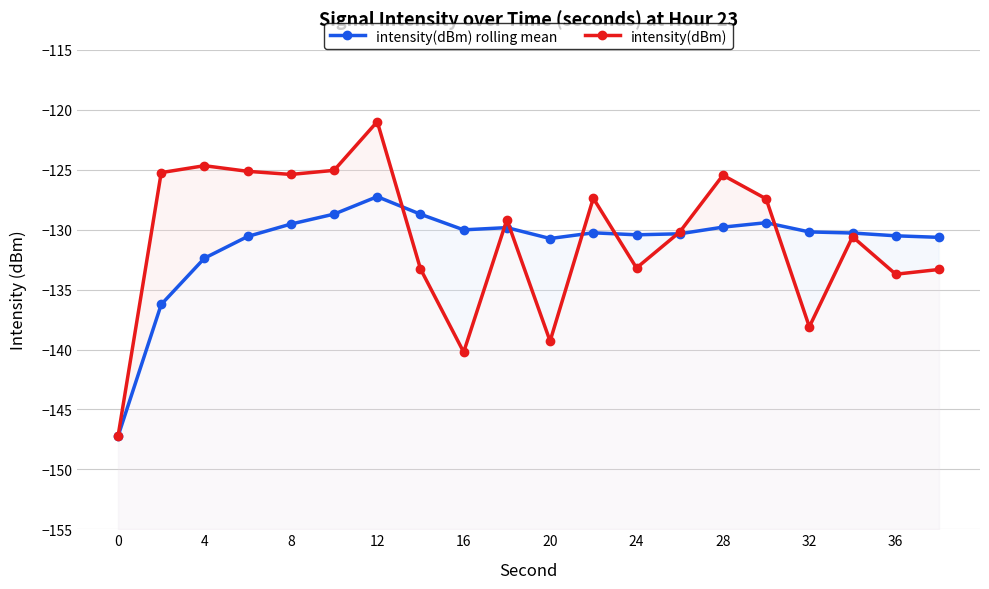

Which series has the largest range (max minus min)?

intensity(dBm)